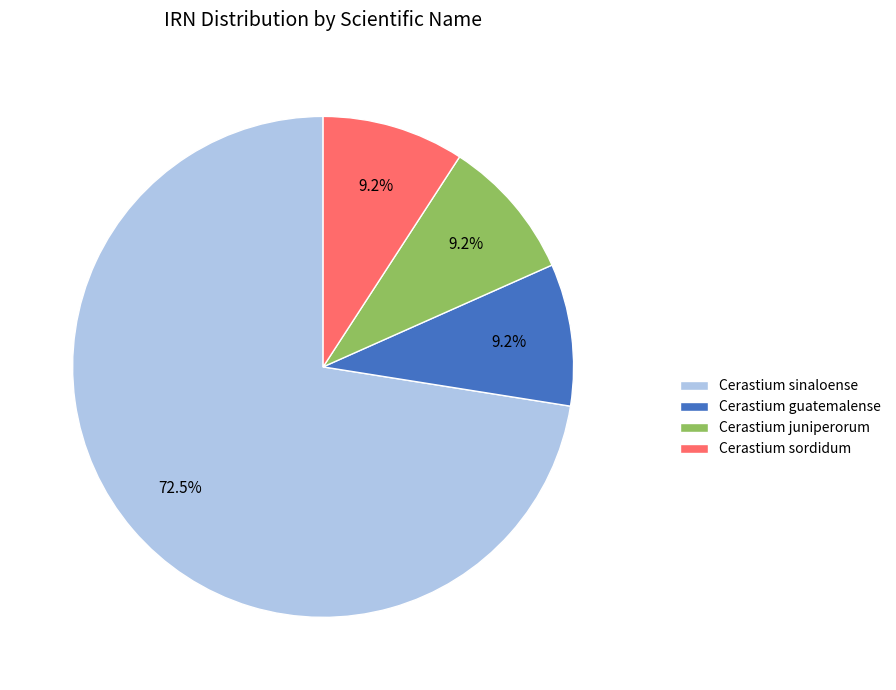

What is the ratio of the value at Cerastium sinaloense to the value at Cerastium juniperorum?

7.9